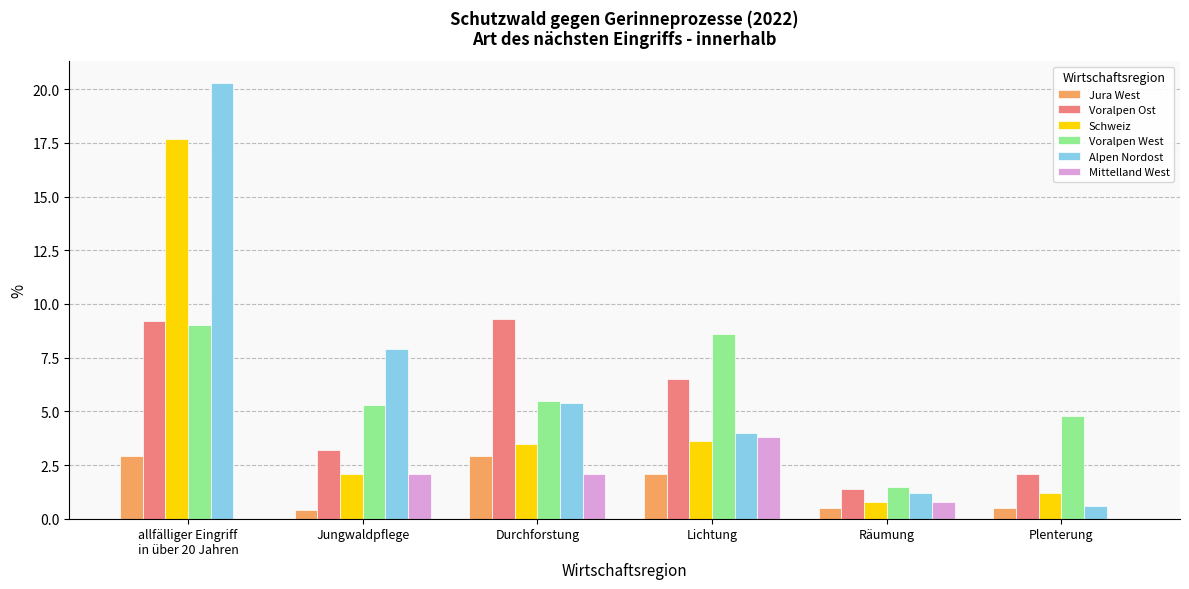

The value of Mittelland West at Lichtung is 3.8. True or false?

True